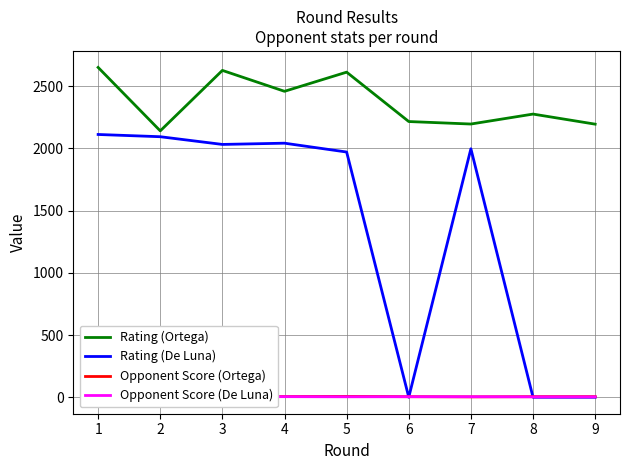

True or false: Rating (Ortega) and Opponent Score (De Luna) intersect in this chart.

False